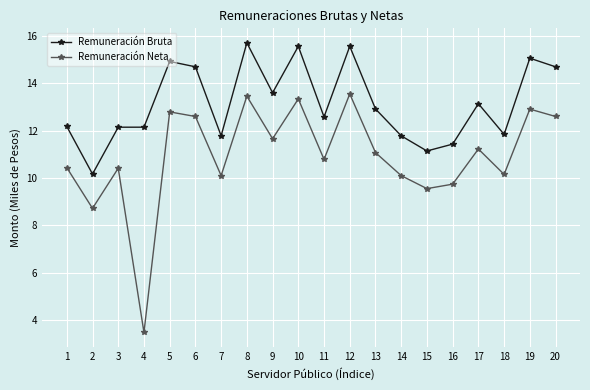

What is the value of the Remuneración Neta point at the 19th from the left?

12.9